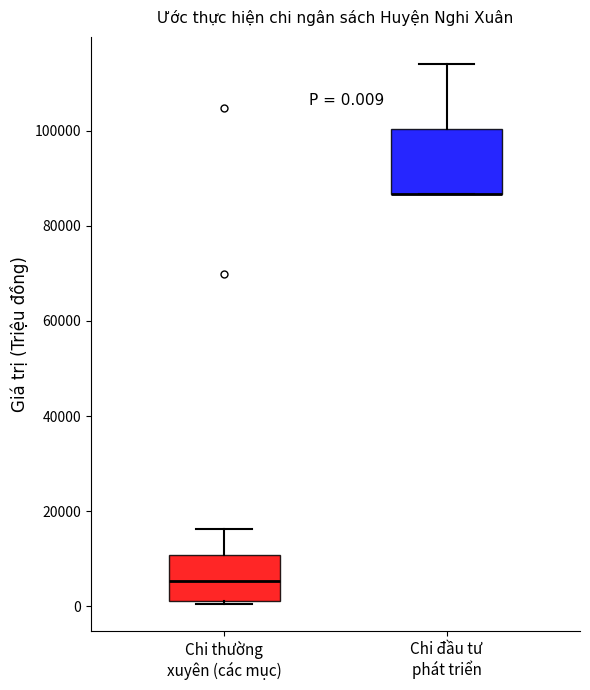

Which box is the tallest, from its lower edge to its upper edge?

Chi đầu tư phát triển